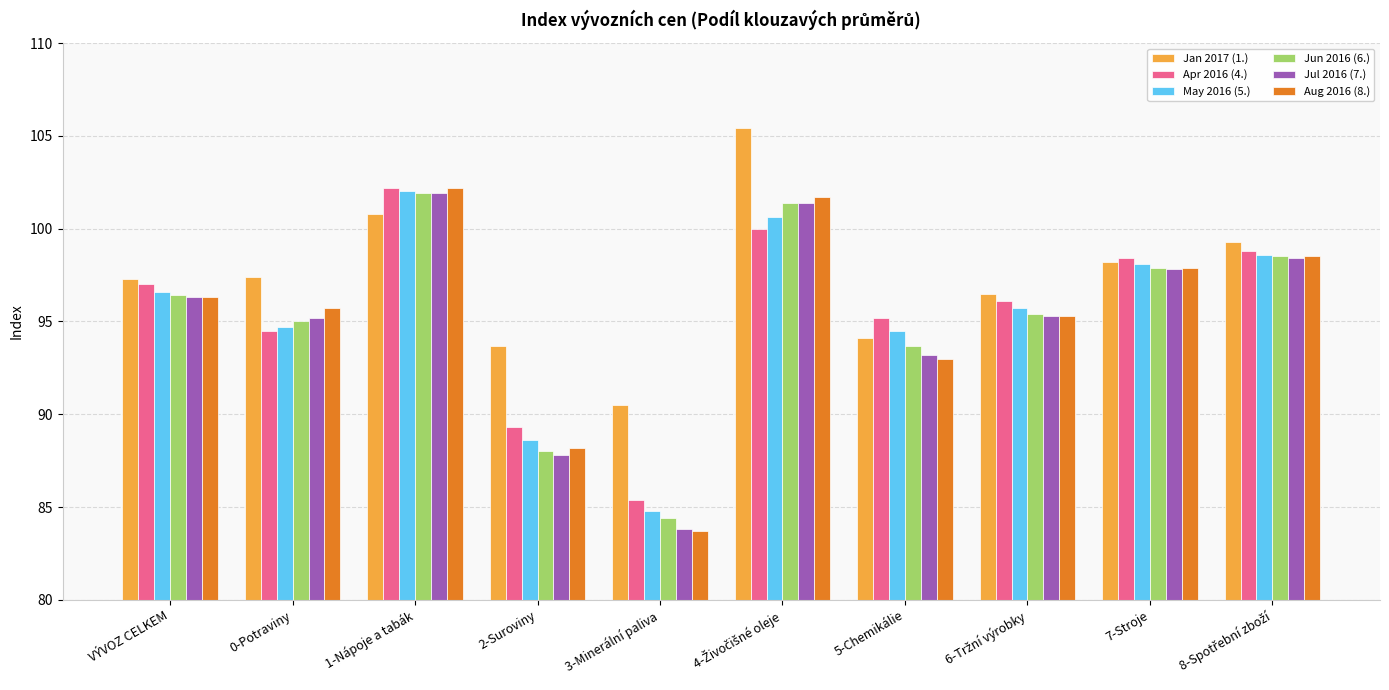

Which series has the widest spread of values?

Aug 2016 (8.)